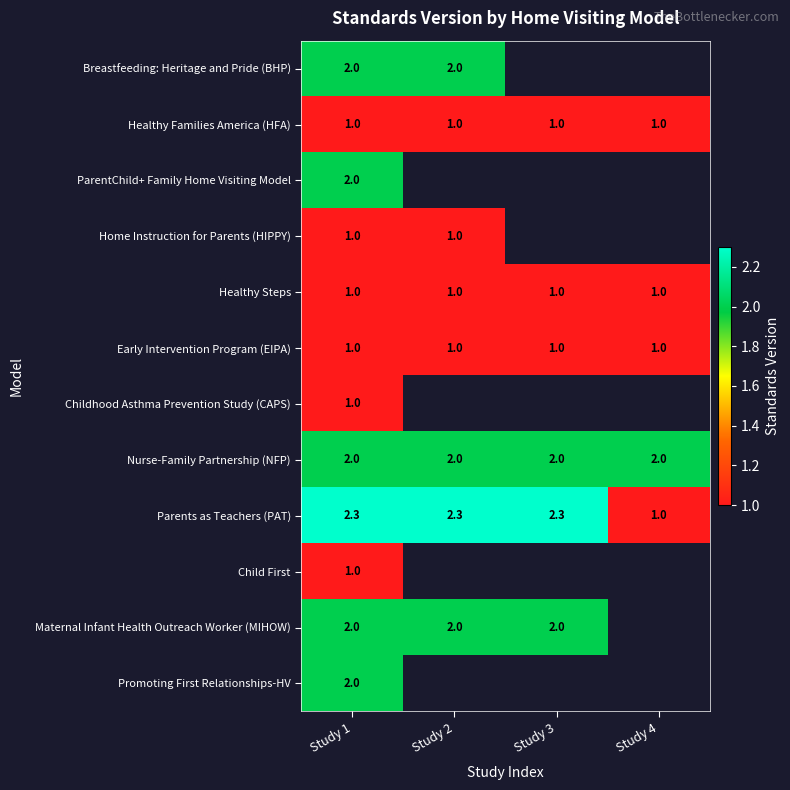

What is the difference between the maximum and minimum values in the Parents as Teachers (PAT) series?

1.3